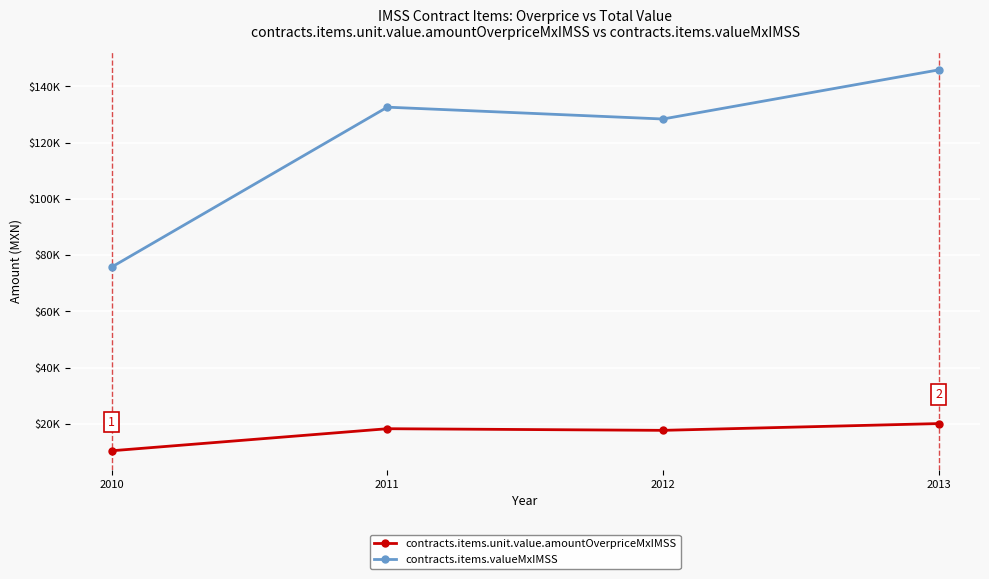

What is the difference between the highest and lowest values at 2013?

125720.7